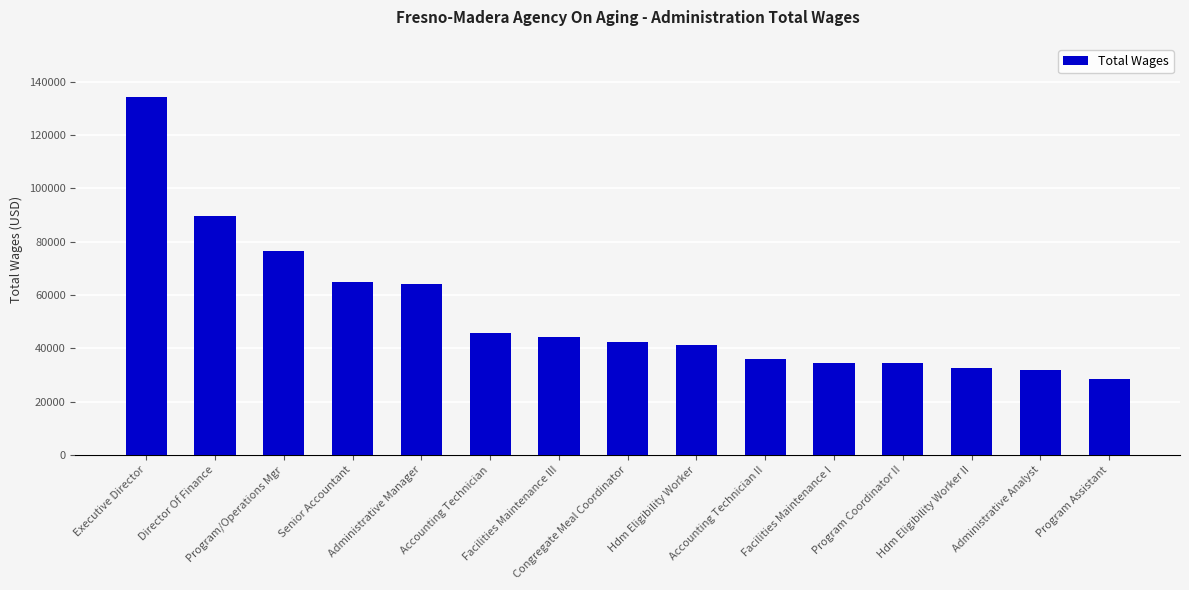

What is the sum of all values?

800635